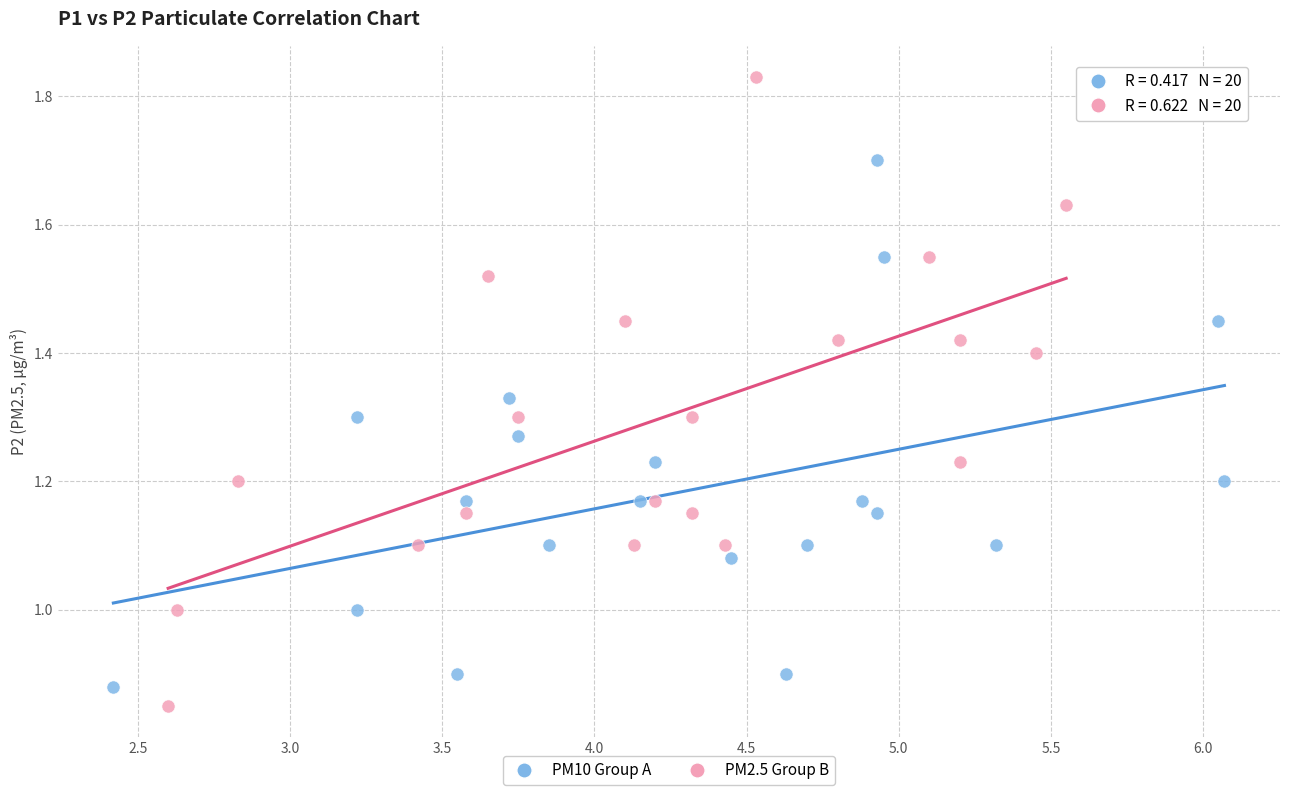

Which series contains the highest Y value?

PM2.5 Group B